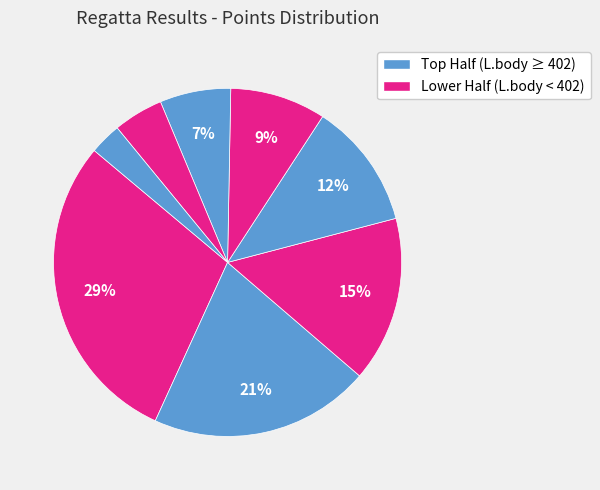

How many segments does this pie chart have?

8